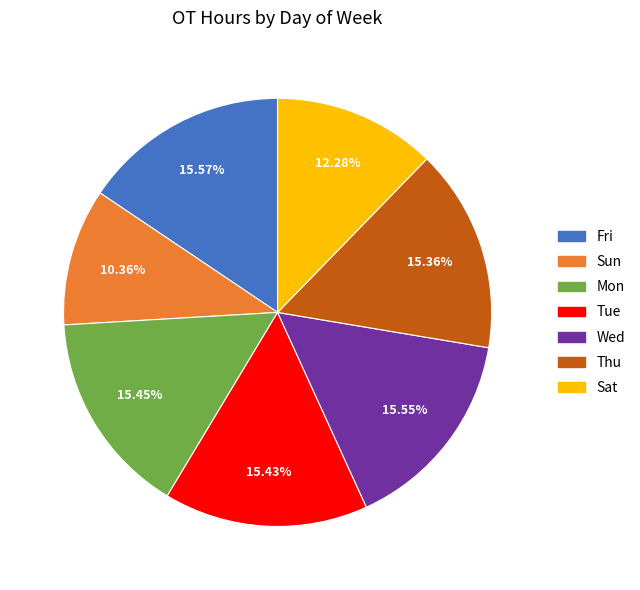

Does Tue represent more than half of the total?

No